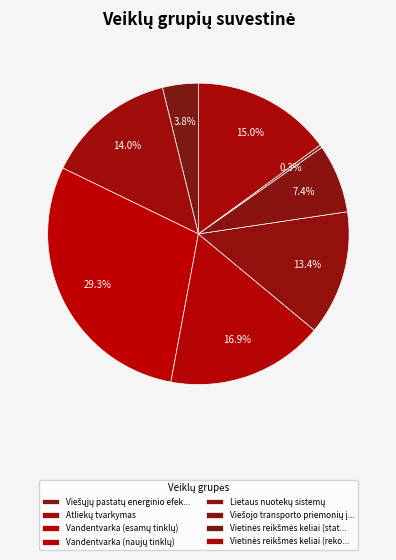

Is the sum of Vandentvarka (naujų tinklų) and Lietaus nuotekų sistemų greater than half?

No